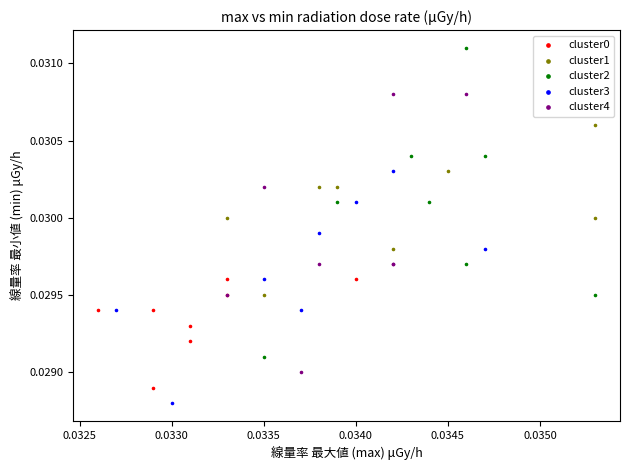

Which series contains the highest Y value?

cluster2